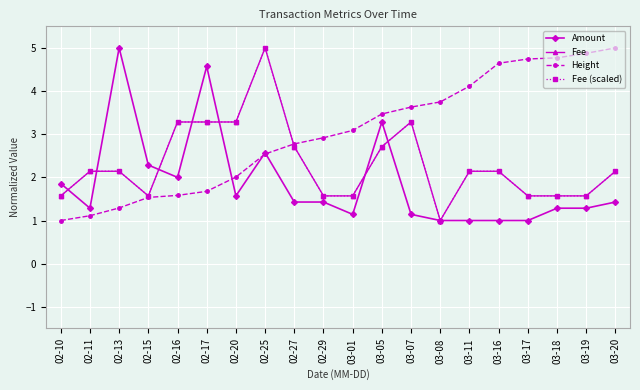

Is this an area chart (filled region under the line)?

No